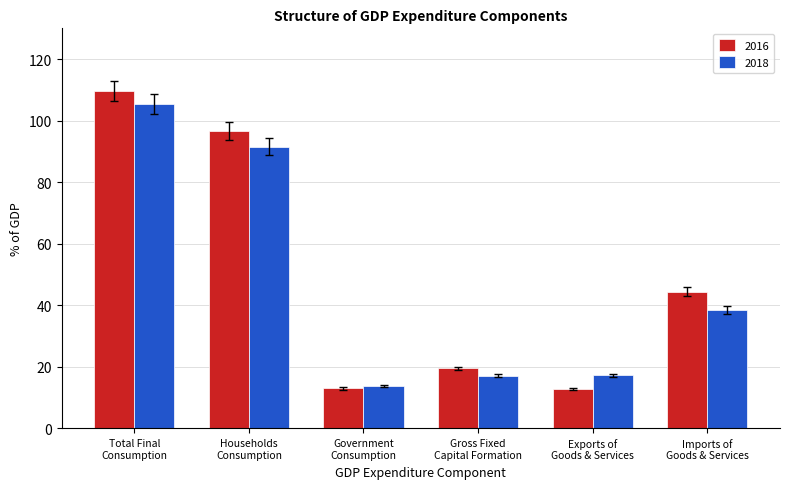

Are the bars grouped side by side (vs. stacked)?

Yes